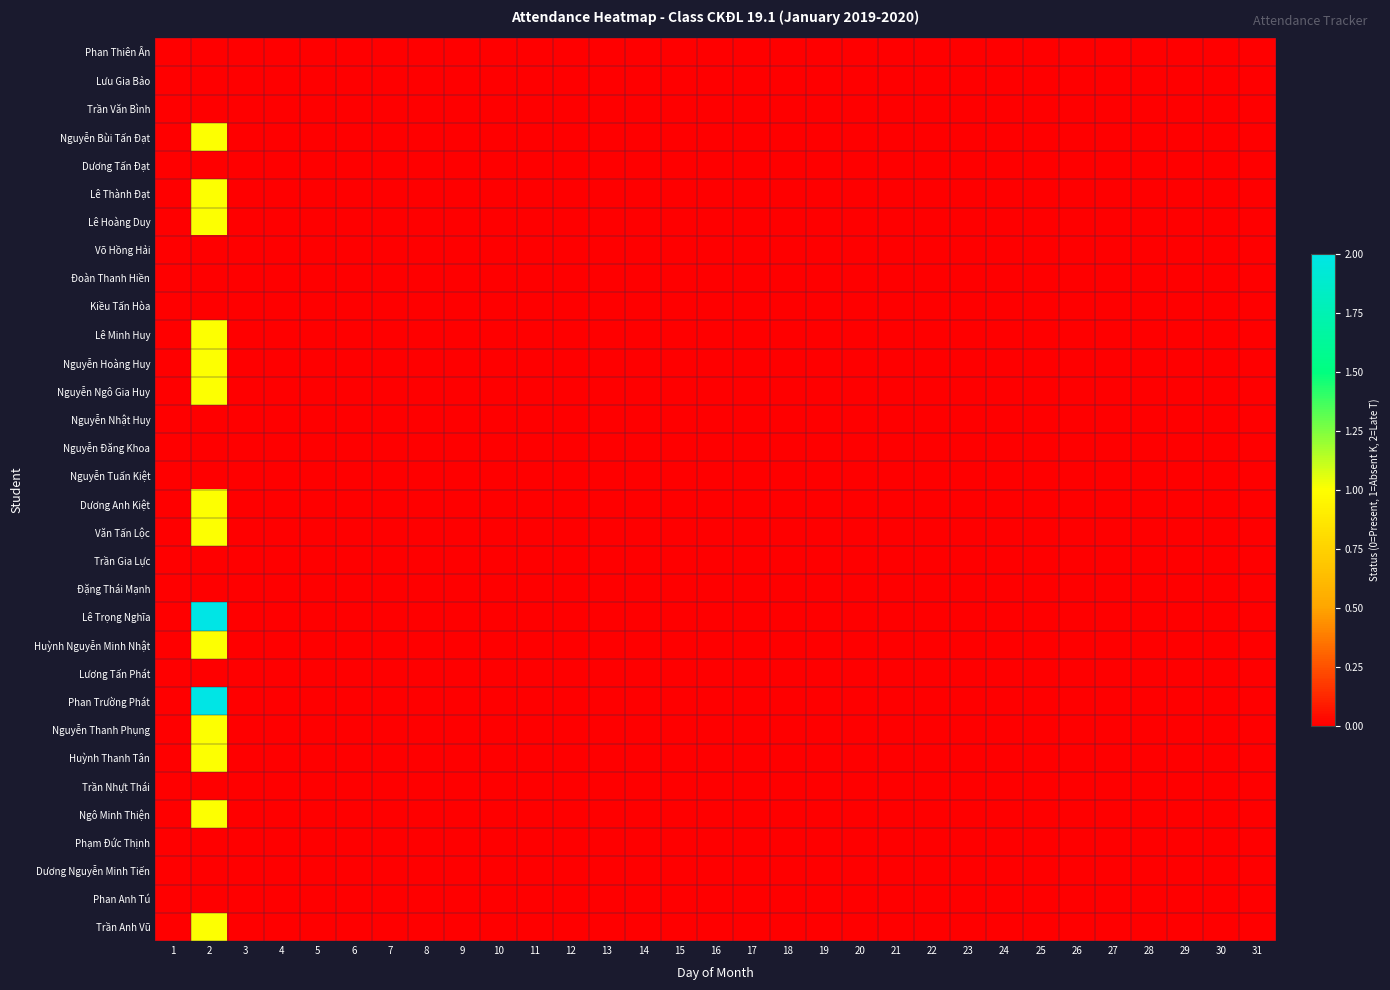

Reading left to right, transcribe all the data shown in this chart.

Phan Thiên Ân: 1=0	2=0	3=0	4=0	5=0	6=0	7=0	8=0	9=0	10=0	11=0	12=0	13=0	14=0	15=0	16=0	17=0	18=0	19=0	20=0	21=0	22=0	23=0	24=0	25=0	26=0	27=0	28=0	29=0	30=0	31=0
Lưu Gia Bảo: 1=0	2=0	3=0	4=0	5=0	6=0	7=0	8=0	9=0	10=0	11=0	12=0	13=0	14=0	15=0	16=0	17=0	18=0	19=0	20=0	21=0	22=0	23=0	24=0	25=0	26=0	27=0	28=0	29=0	30=0	31=0
Trần Văn Bình: 1=0	2=0	3=0	4=0	5=0	6=0	7=0	8=0	9=0	10=0	11=0	12=0	13=0	14=0	15=0	16=0	17=0	18=0	19=0	20=0	21=0	22=0	23=0	24=0	25=0	26=0	27=0	28=0	29=0	30=0	31=0
Nguyễn Bùi Tấn Đạt: 1=0	2=1	3=0	4=0	5=0	6=0	7=0	8=0	9=0	10=0	11=0	12=0	13=0	14=0	15=0	16=0	17=0	18=0	19=0	20=0	21=0	22=0	23=0	24=0	25=0	26=0	27=0	28=0	29=0	30=0	31=0
Dương Tấn Đạt: 1=0	2=0	3=0	4=0	5=0	6=0	7=0	8=0	9=0	10=0	11=0	12=0	13=0	14=0	15=0	16=0	17=0	18=0	19=0	20=0	21=0	22=0	23=0	24=0	25=0	26=0	27=0	28=0	29=0	30=0	31=0
Lê Thành Đạt: 1=0	2=1	3=0	4=0	5=0	6=0	7=0	8=0	9=0	10=0	11=0	12=0	13=0	14=0	15=0	16=0	17=0	18=0	19=0	20=0	21=0	22=0	23=0	24=0	25=0	26=0	27=0	28=0	29=0	30=0	31=0
Lê Hoàng Duy: 1=0	2=1	3=0	4=0	5=0	6=0	7=0	8=0	9=0	10=0	11=0	12=0	13=0	14=0	15=0	16=0	17=0	18=0	19=0	20=0	21=0	22=0	23=0	24=0	25=0	26=0	27=0	28=0	29=0	30=0	31=0
Võ Hồng Hải: 1=0	2=0	3=0	4=0	5=0	6=0	7=0	8=0	9=0	10=0	11=0	12=0	13=0	14=0	15=0	16=0	17=0	18=0	19=0	20=0	21=0	22=0	23=0	24=0	25=0	26=0	27=0	28=0	29=0	30=0	31=0
Đoàn Thanh Hiền: 1=0	2=0	3=0	4=0	5=0	6=0	7=0	8=0	9=0	10=0	11=0	12=0	13=0	14=0	15=0	16=0	17=0	18=0	19=0	20=0	21=0	22=0	23=0	24=0	25=0	26=0	27=0	28=0	29=0	30=0	31=0
Kiều Tấn Hòa: 1=0	2=0	3=0	4=0	5=0	6=0	7=0	8=0	9=0	10=0	11=0	12=0	13=0	14=0	15=0	16=0	17=0	18=0	19=0	20=0	21=0	22=0	23=0	24=0	25=0	26=0	27=0	28=0	29=0	30=0	31=0
Lê Minh Huy: 1=0	2=1	3=0	4=0	5=0	6=0	7=0	8=0	9=0	10=0	11=0	12=0	13=0	14=0	15=0	16=0	17=0	18=0	19=0	20=0	21=0	22=0	23=0	24=0	25=0	26=0	27=0	28=0	29=0	30=0	31=0
Nguyễn Hoàng Huy: 1=0	2=1	3=0	4=0	5=0	6=0	7=0	8=0	9=0	10=0	11=0	12=0	13=0	14=0	15=0	16=0	17=0	18=0	19=0	20=0	21=0	22=0	23=0	24=0	25=0	26=0	27=0	28=0	29=0	30=0	31=0
Nguyễn Ngô Gia Huy: 1=0	2=1	3=0	4=0	5=0	6=0	7=0	8=0	9=0	10=0	11=0	12=0	13=0	14=0	15=0	16=0	17=0	18=0	19=0	20=0	21=0	22=0	23=0	24=0	25=0	26=0	27=0	28=0	29=0	30=0	31=0
Nguyễn Nhật Huy: 1=0	2=0	3=0	4=0	5=0	6=0	7=0	8=0	9=0	10=0	11=0	12=0	13=0	14=0	15=0	16=0	17=0	18=0	19=0	20=0	21=0	22=0	23=0	24=0	25=0	26=0	27=0	28=0	29=0	30=0	31=0
Nguyễn Đăng Khoa: 1=0	2=0	3=0	4=0	5=0	6=0	7=0	8=0	9=0	10=0	11=0	12=0	13=0	14=0	15=0	16=0	17=0	18=0	19=0	20=0	21=0	22=0	23=0	24=0	25=0	26=0	27=0	28=0	29=0	30=0	31=0
Nguyễn Tuấn Kiệt: 1=0	2=0	3=0	4=0	5=0	6=0	7=0	8=0	9=0	10=0	11=0	12=0	13=0	14=0	15=0	16=0	17=0	18=0	19=0	20=0	21=0	22=0	23=0	24=0	25=0	26=0	27=0	28=0	29=0	30=0	31=0
Dương Anh Kiệt: 1=0	2=1	3=0	4=0	5=0	6=0	7=0	8=0	9=0	10=0	11=0	12=0	13=0	14=0	15=0	16=0	17=0	18=0	19=0	20=0	21=0	22=0	23=0	24=0	25=0	26=0	27=0	28=0	29=0	30=0	31=0
Văn Tấn Lộc: 1=0	2=1	3=0	4=0	5=0	6=0	7=0	8=0	9=0	10=0	11=0	12=0	13=0	14=0	15=0	16=0	17=0	18=0	19=0	20=0	21=0	22=0	23=0	24=0	25=0	26=0	27=0	28=0	29=0	30=0	31=0
Trần Gia Lực: 1=0	2=0	3=0	4=0	5=0	6=0	7=0	8=0	9=0	10=0	11=0	12=0	13=0	14=0	15=0	16=0	17=0	18=0	19=0	20=0	21=0	22=0	23=0	24=0	25=0	26=0	27=0	28=0	29=0	30=0	31=0
Đặng Thái Mạnh: 1=0	2=0	3=0	4=0	5=0	6=0	7=0	8=0	9=0	10=0	11=0	12=0	13=0	14=0	15=0	16=0	17=0	18=0	19=0	20=0	21=0	22=0	23=0	24=0	25=0	26=0	27=0	28=0	29=0	30=0	31=0
Lê Trọng Nghĩa: 1=0	2=2	3=0	4=0	5=0	6=0	7=0	8=0	9=0	10=0	11=0	12=0	13=0	14=0	15=0	16=0	17=0	18=0	19=0	20=0	21=0	22=0	23=0	24=0	25=0	26=0	27=0	28=0	29=0	30=0	31=0
Huỳnh Nguyễn Minh Nhật: 1=0	2=1	3=0	4=0	5=0	6=0	7=0	8=0	9=0	10=0	11=0	12=0	13=0	14=0	15=0	16=0	17=0	18=0	19=0	20=0	21=0	22=0	23=0	24=0	25=0	26=0	27=0	28=0	29=0	30=0	31=0
Lương Tấn Phát: 1=0	2=0	3=0	4=0	5=0	6=0	7=0	8=0	9=0	10=0	11=0	12=0	13=0	14=0	15=0	16=0	17=0	18=0	19=0	20=0	21=0	22=0	23=0	24=0	25=0	26=0	27=0	28=0	29=0	30=0	31=0
Phan Trường Phát: 1=0	2=2	3=0	4=0	5=0	6=0	7=0	8=0	9=0	10=0	11=0	12=0	13=0	14=0	15=0	16=0	17=0	18=0	19=0	20=0	21=0	22=0	23=0	24=0	25=0	26=0	27=0	28=0	29=0	30=0	31=0
Nguyễn Thanh Phụng: 1=0	2=1	3=0	4=0	5=0	6=0	7=0	8=0	9=0	10=0	11=0	12=0	13=0	14=0	15=0	16=0	17=0	18=0	19=0	20=0	21=0	22=0	23=0	24=0	25=0	26=0	27=0	28=0	29=0	30=0	31=0
Huỳnh Thanh Tân: 1=0	2=1	3=0	4=0	5=0	6=0	7=0	8=0	9=0	10=0	11=0	12=0	13=0	14=0	15=0	16=0	17=0	18=0	19=0	20=0	21=0	22=0	23=0	24=0	25=0	26=0	27=0	28=0	29=0	30=0	31=0
Trần Nhựt Thái: 1=0	2=0	3=0	4=0	5=0	6=0	7=0	8=0	9=0	10=0	11=0	12=0	13=0	14=0	15=0	16=0	17=0	18=0	19=0	20=0	21=0	22=0	23=0	24=0	25=0	26=0	27=0	28=0	29=0	30=0	31=0
Ngô Minh Thiện: 1=0	2=1	3=0	4=0	5=0	6=0	7=0	8=0	9=0	10=0	11=0	12=0	13=0	14=0	15=0	16=0	17=0	18=0	19=0	20=0	21=0	22=0	23=0	24=0	25=0	26=0	27=0	28=0	29=0	30=0	31=0
Phạm Đức Thịnh: 1=0	2=0	3=0	4=0	5=0	6=0	7=0	8=0	9=0	10=0	11=0	12=0	13=0	14=0	15=0	16=0	17=0	18=0	19=0	20=0	21=0	22=0	23=0	24=0	25=0	26=0	27=0	28=0	29=0	30=0	31=0
Dương Nguyễn Minh Tiến: 1=0	2=0	3=0	4=0	5=0	6=0	7=0	8=0	9=0	10=0	11=0	12=0	13=0	14=0	15=0	16=0	17=0	18=0	19=0	20=0	21=0	22=0	23=0	24=0	25=0	26=0	27=0	28=0	29=0	30=0	31=0
Phan Anh Tú: 1=0	2=0	3=0	4=0	5=0	6=0	7=0	8=0	9=0	10=0	11=0	12=0	13=0	14=0	15=0	16=0	17=0	18=0	19=0	20=0	21=0	22=0	23=0	24=0	25=0	26=0	27=0	28=0	29=0	30=0	31=0
Trần Anh Vũ: 1=0	2=1	3=0	4=0	5=0	6=0	7=0	8=0	9=0	10=0	11=0	12=0	13=0	14=0	15=0	16=0	17=0	18=0	19=0	20=0	21=0	22=0	23=0	24=0	25=0	26=0	27=0	28=0	29=0	30=0	31=0